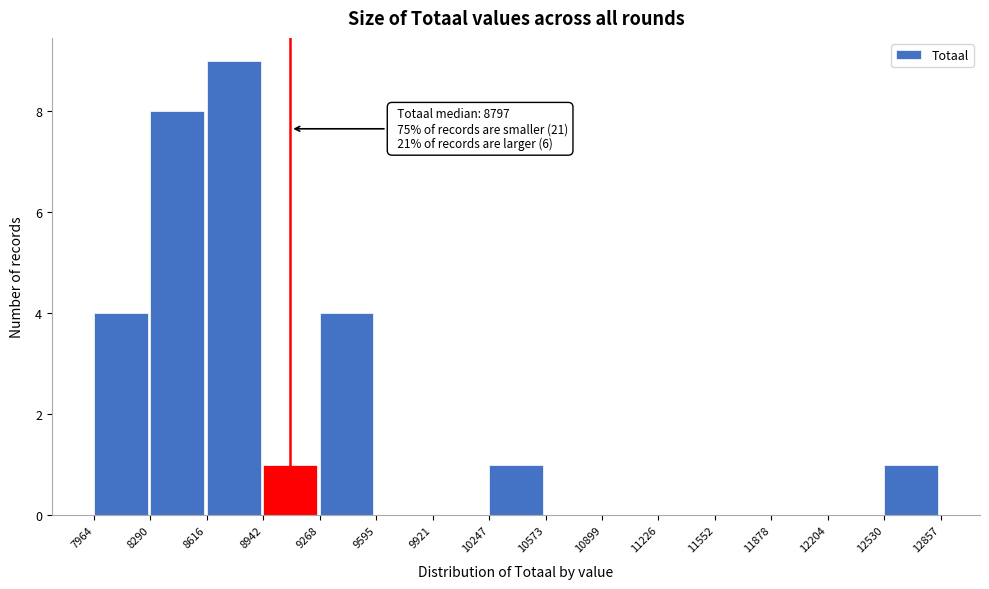

Which range on the x-axis has the tallest bar?

8616 to 8942